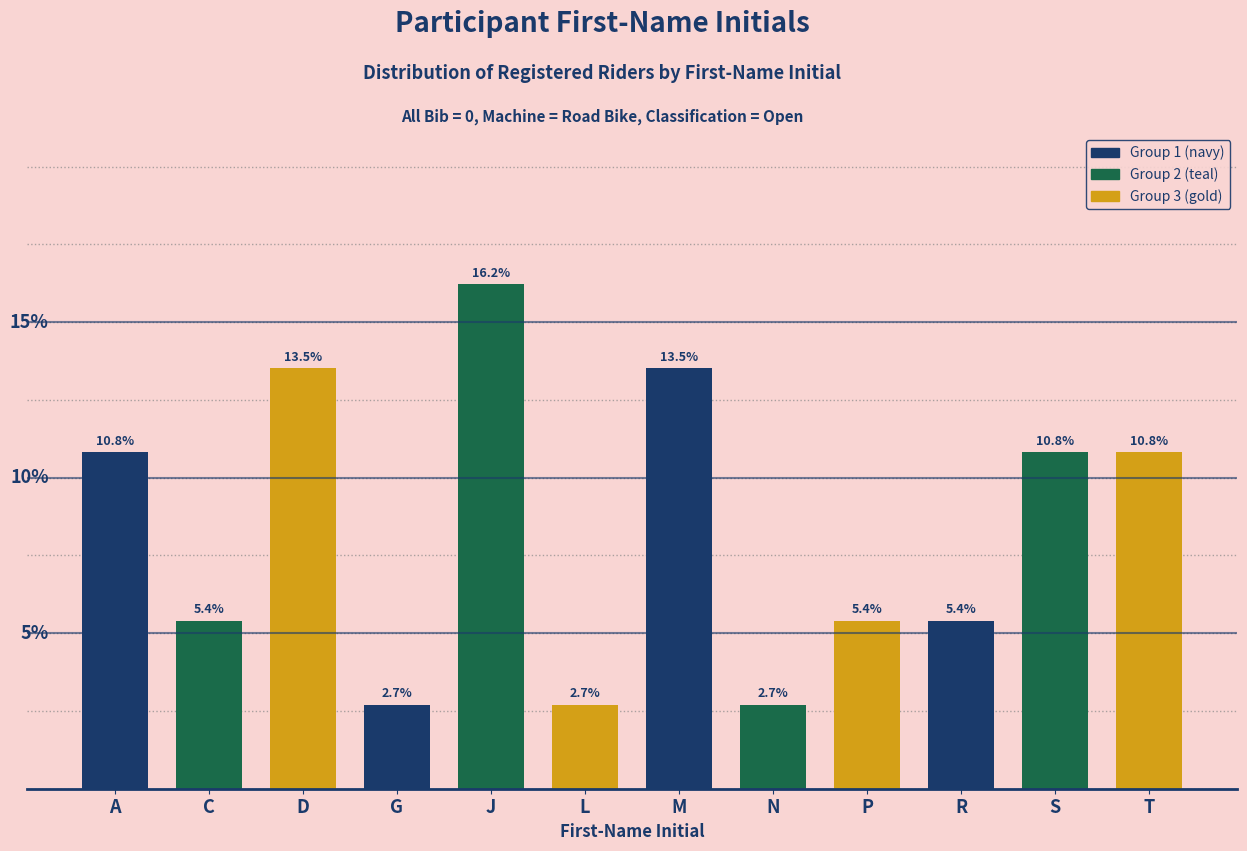

What is the label of the 12th bar from the right?

A